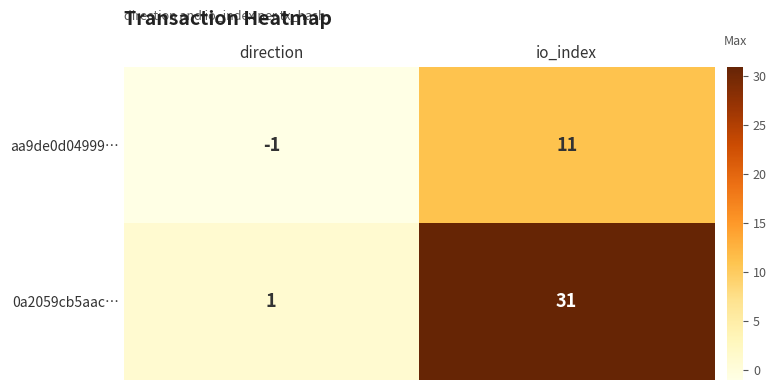

At direction, list the series in order from smallest to largest.

aa9de0d04999…, 0a2059cb5aac…